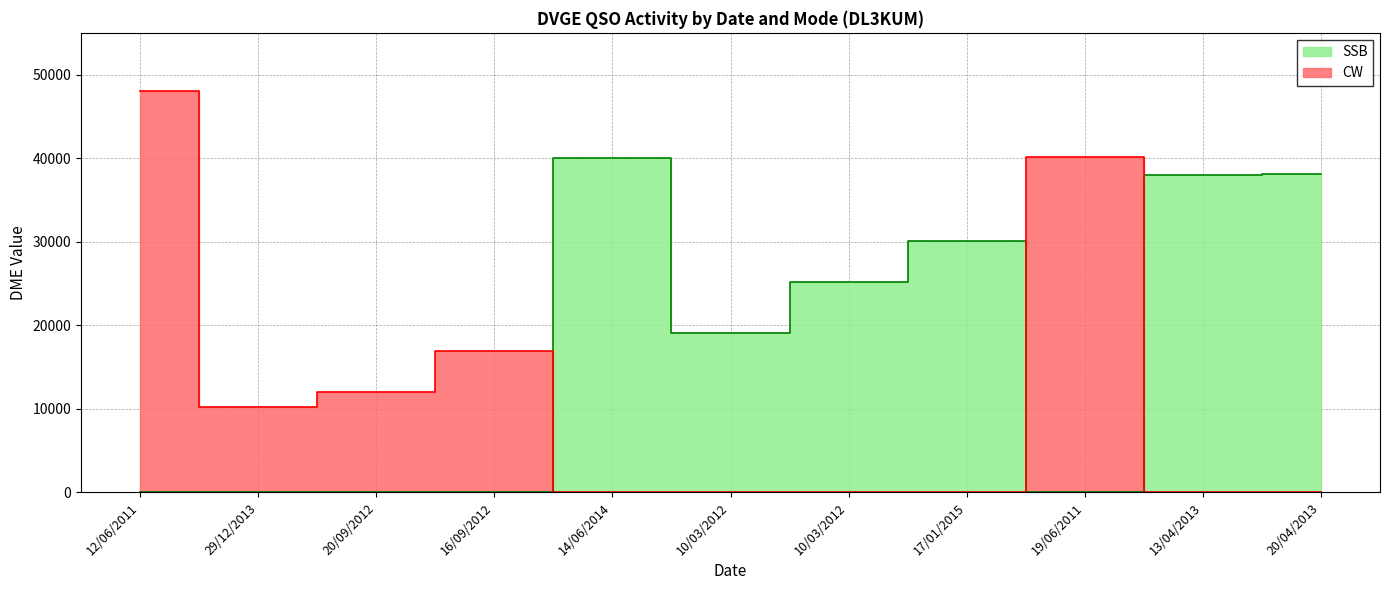

What is the value of the SSB point at the 5th from the left?

40000